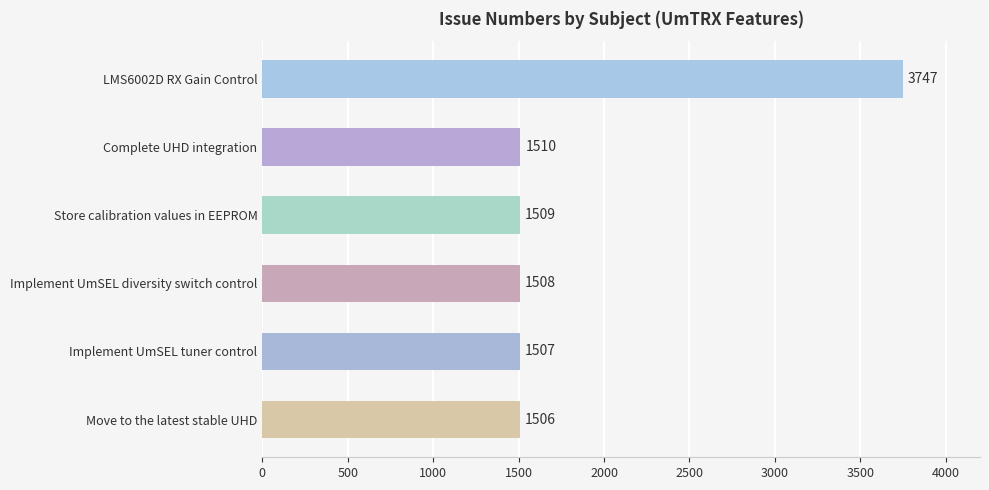

Approximately how many times larger is the value at Complete UHD integration compared to Implement UmSEL diversity switch control?

1.0